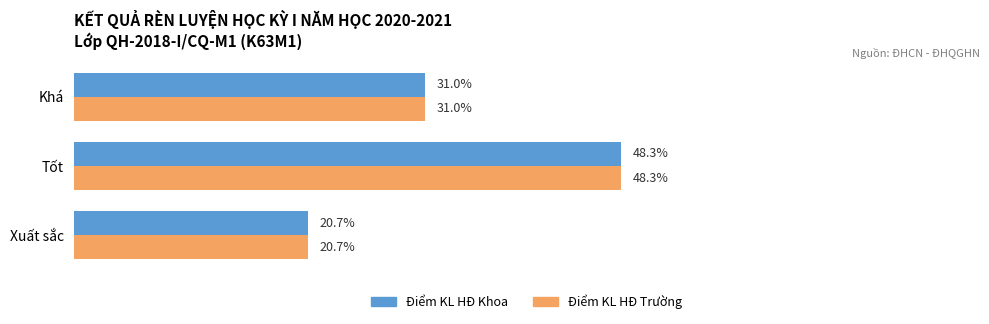

Is the value of Điểm KL HĐ Khoa at Khá greater than the value of Điểm KL HĐ Trường at Tốt?

No